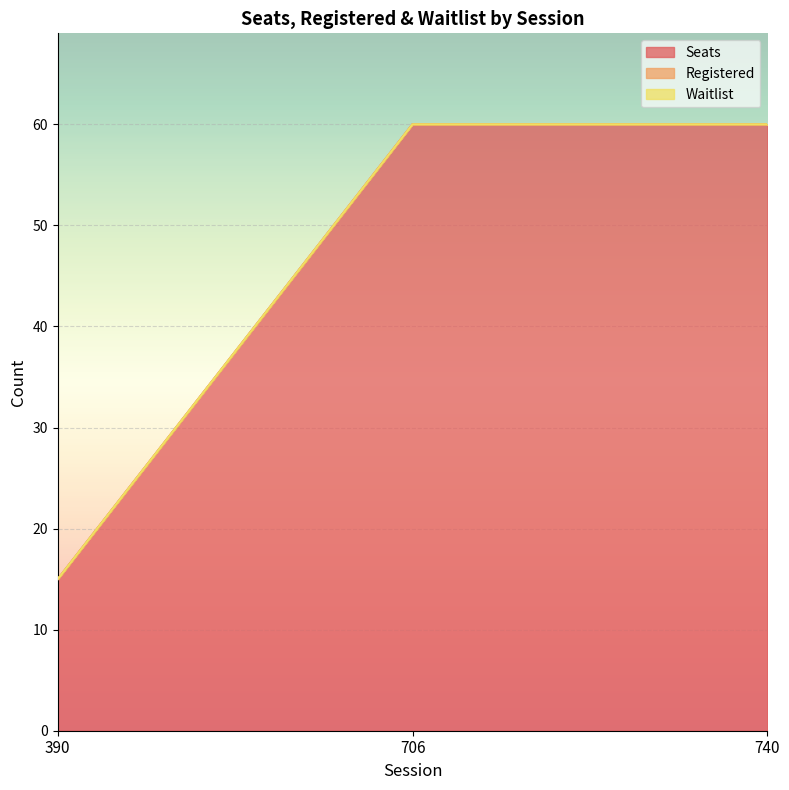

At which label does Waitlist reach its peak?

706